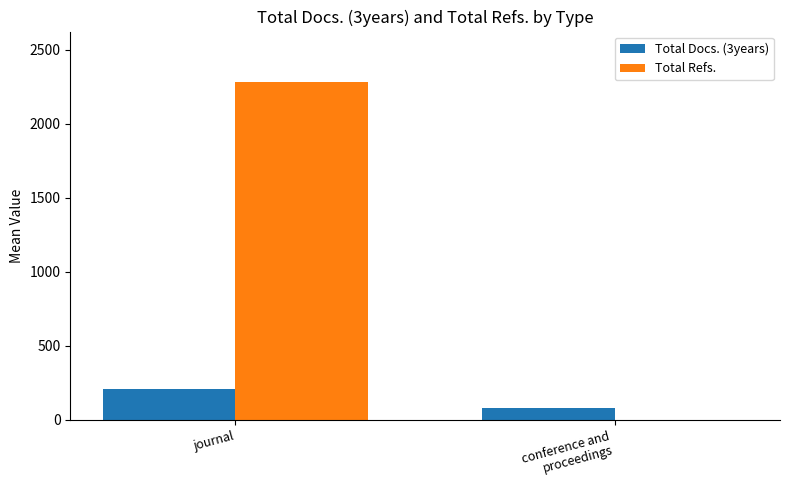

What is the sum of all Total Docs. (3years) values?

291.7